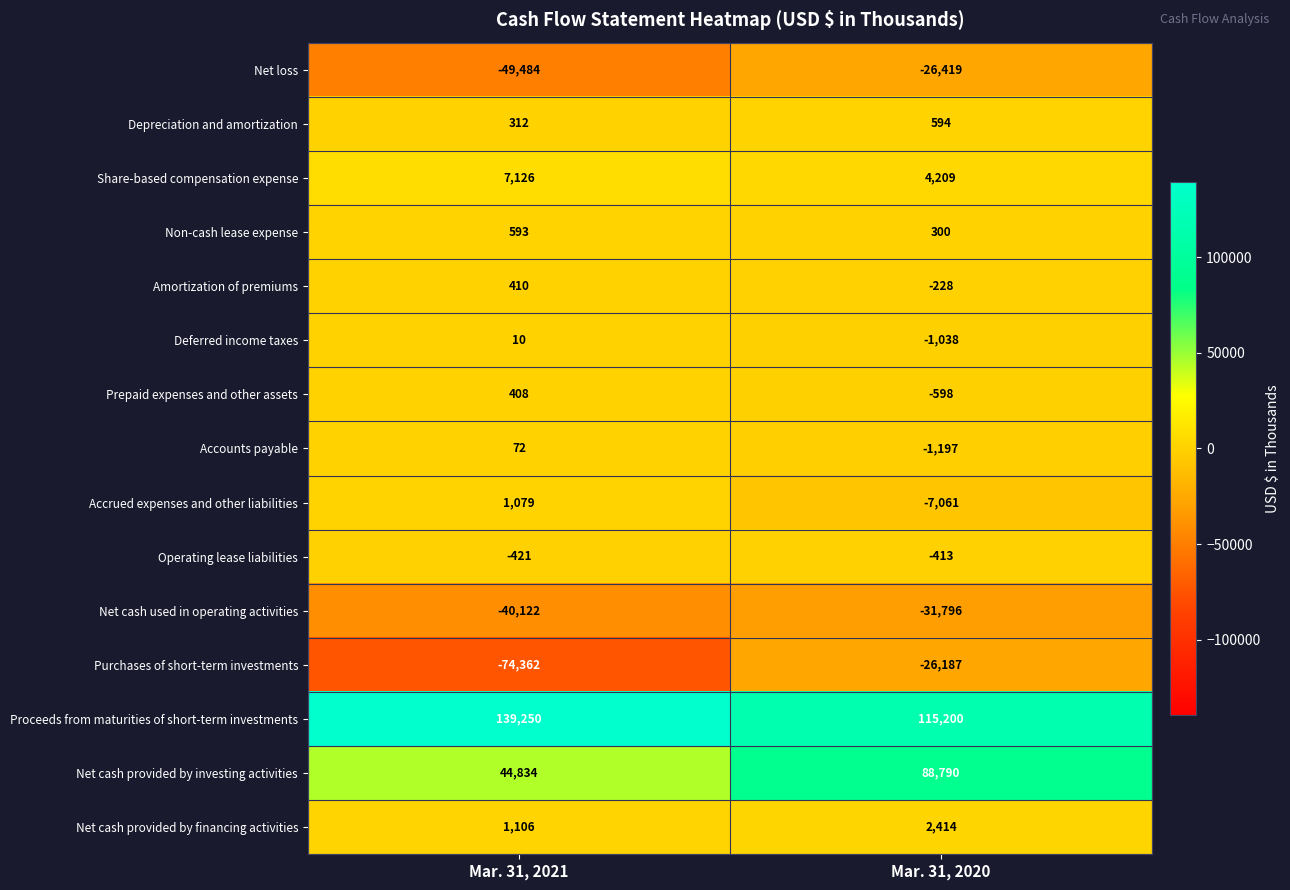

At which category is the sum across all series the highest?

Mar. 31, 2020